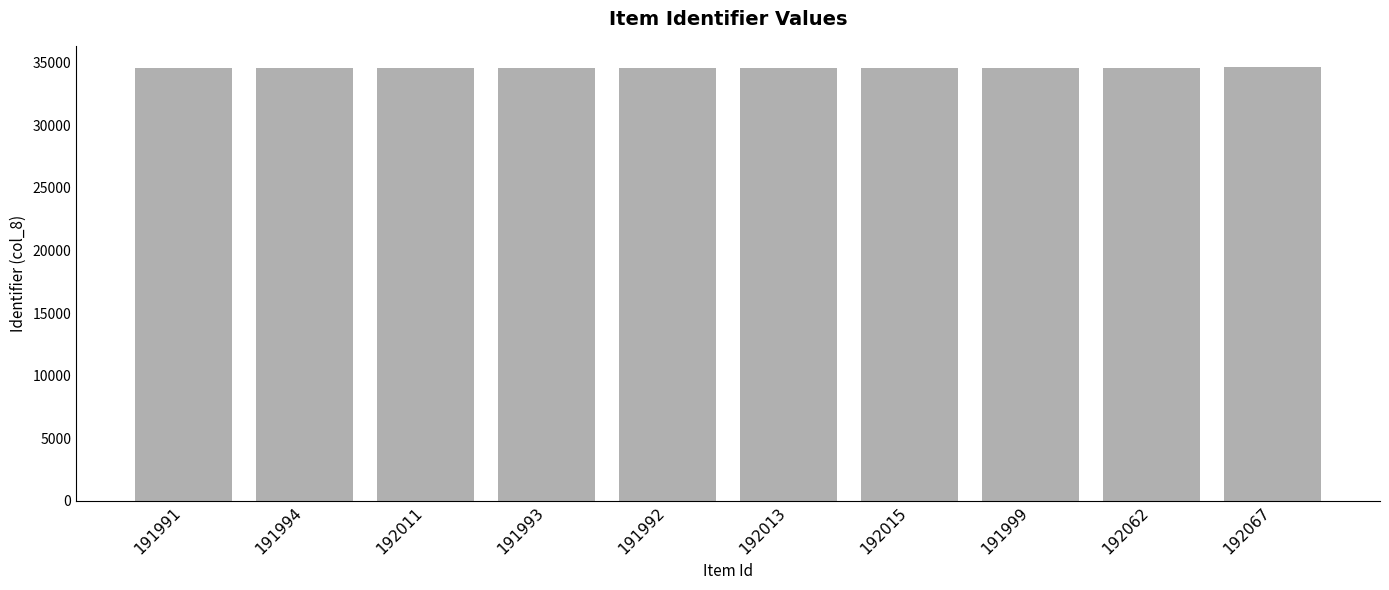

What is the approximate value at 192015, to the nearest 10?

34570